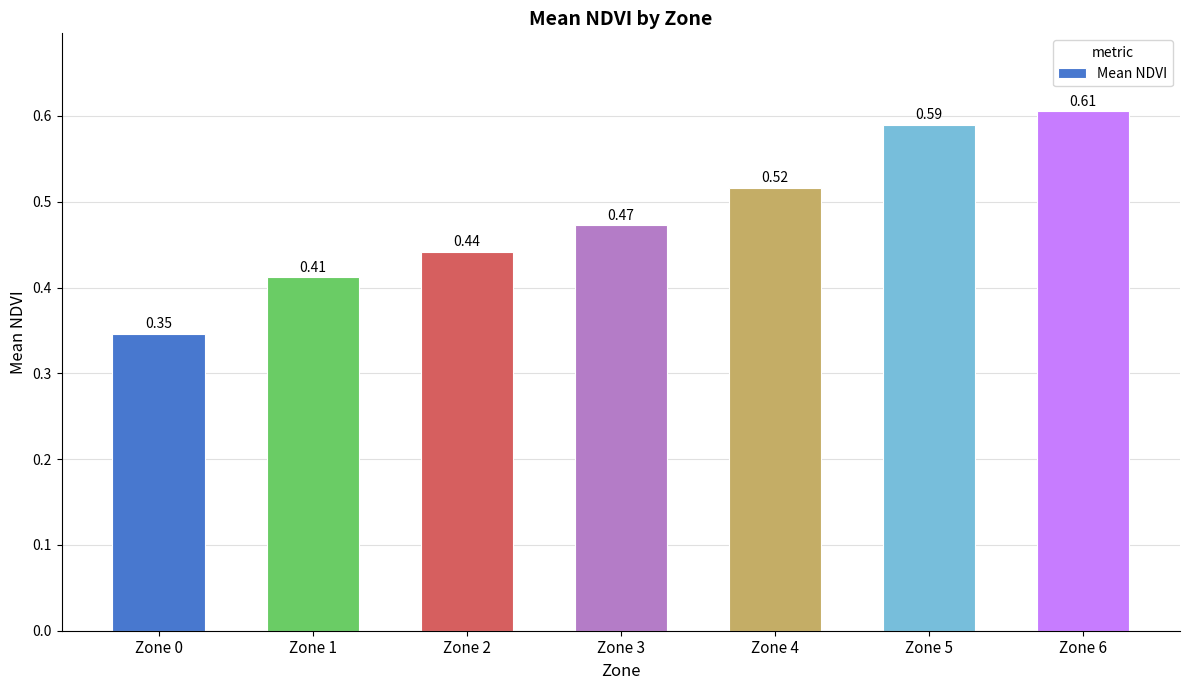

Rank the categories by value from lowest to highest.

Zone 0, Zone 1, Zone 2, Zone 3, Zone 4, Zone 5, Zone 6